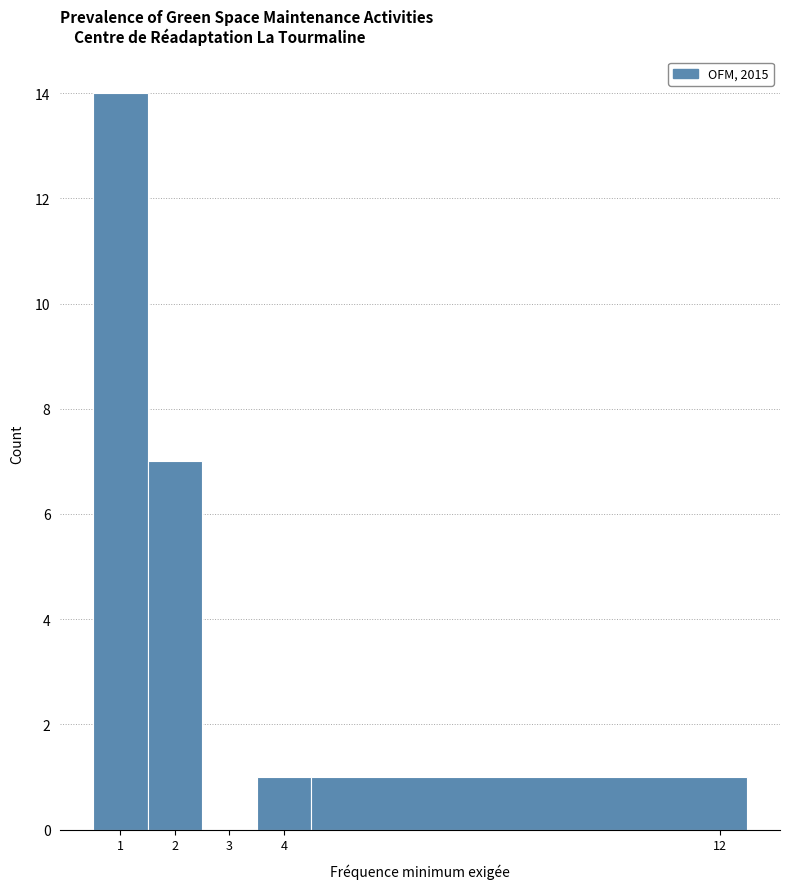

What is the height of the bar covering 3.5 to 4.5 on the x-axis? The values are not printed on the chart, so give them approximately, as read against the axis.

1